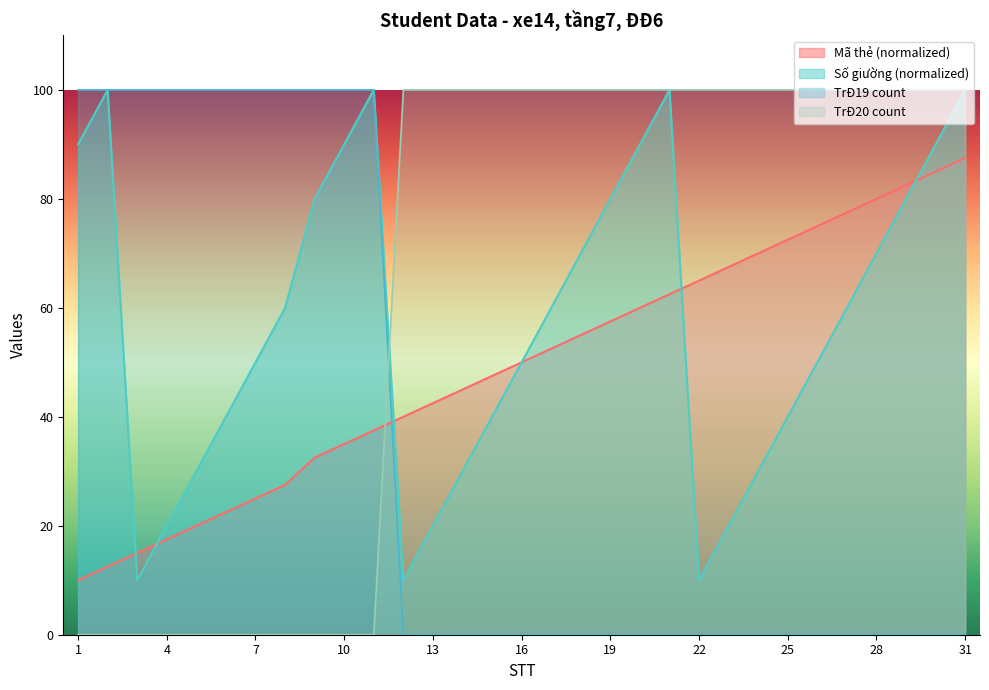

The value of Mã thẻ at 2 is 16.7. True or false?

False